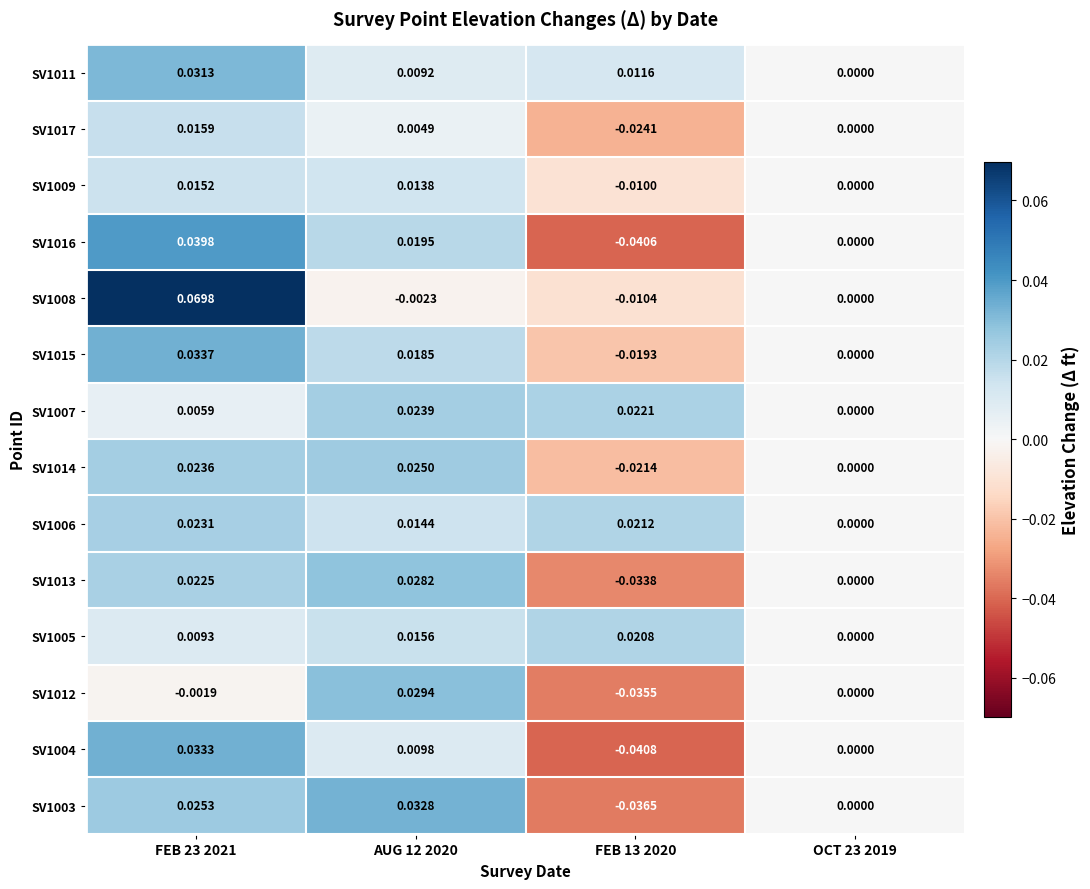

How many values in SV1011 are above zero?

3